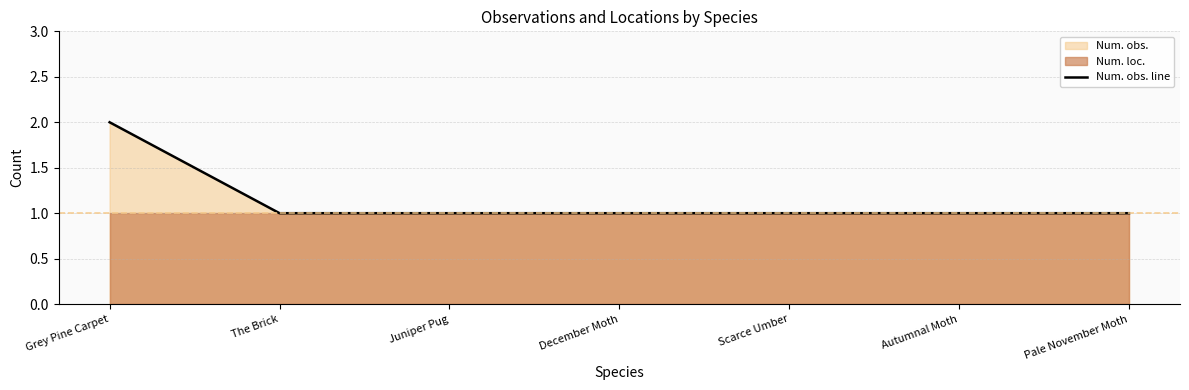

Is it true that the value at Juniper Pug is 1?

False